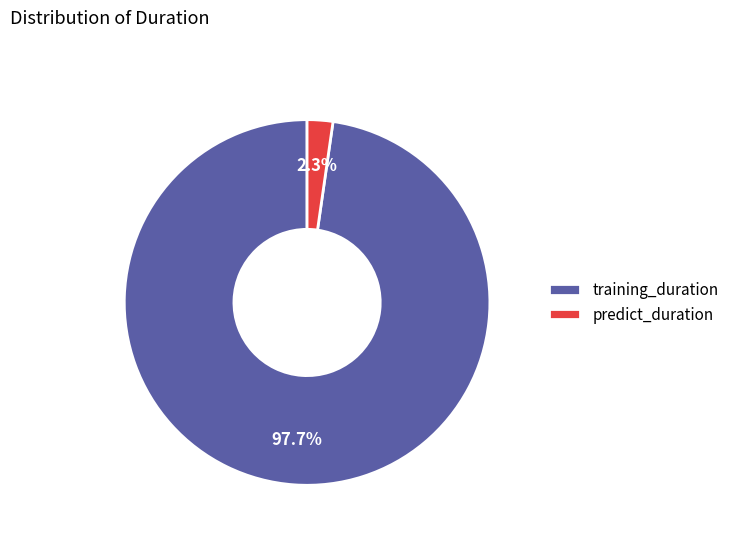

True or false: predict_duration accounts for 2% of the total.

True